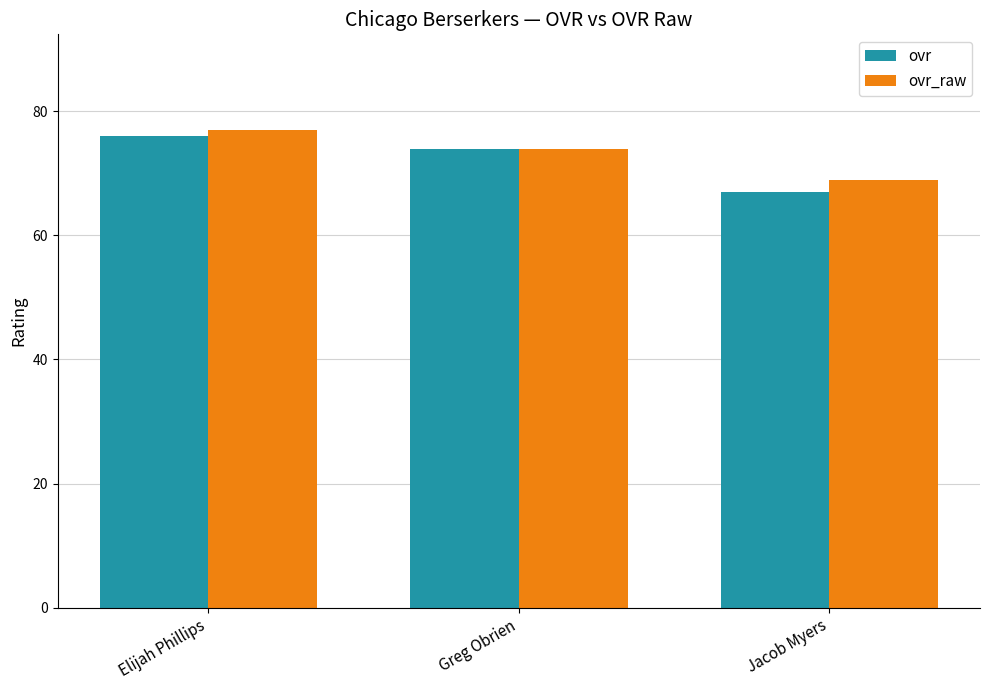

The value of ovr at Elijah Phillips is 76. True or false?

True